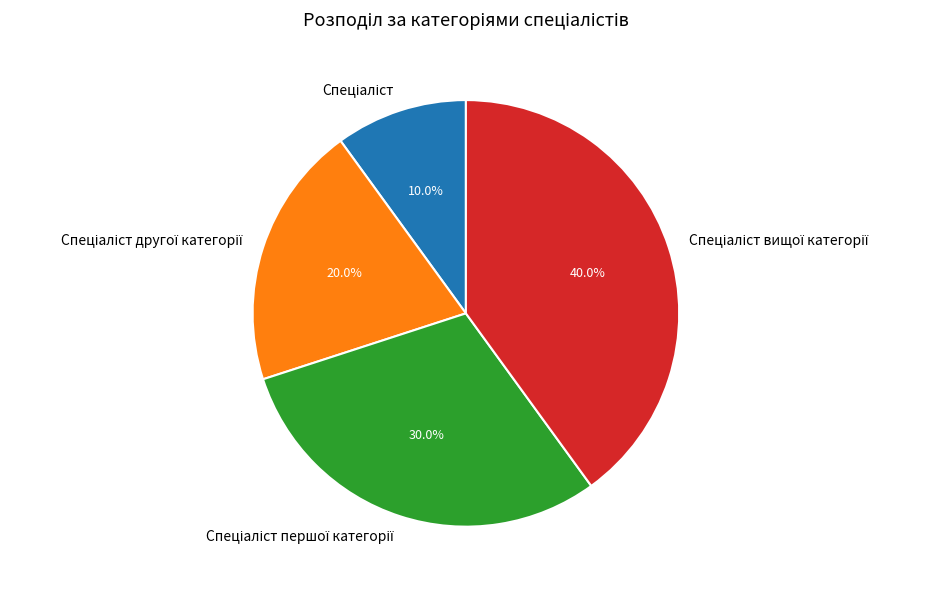

Is there any slice that represents more than half of the pie?

No